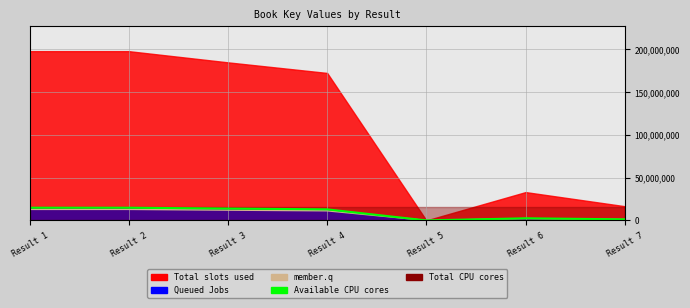

Is the value of Available CPU cores at Result 7 greater than the value of member.q at Result 7?

Yes